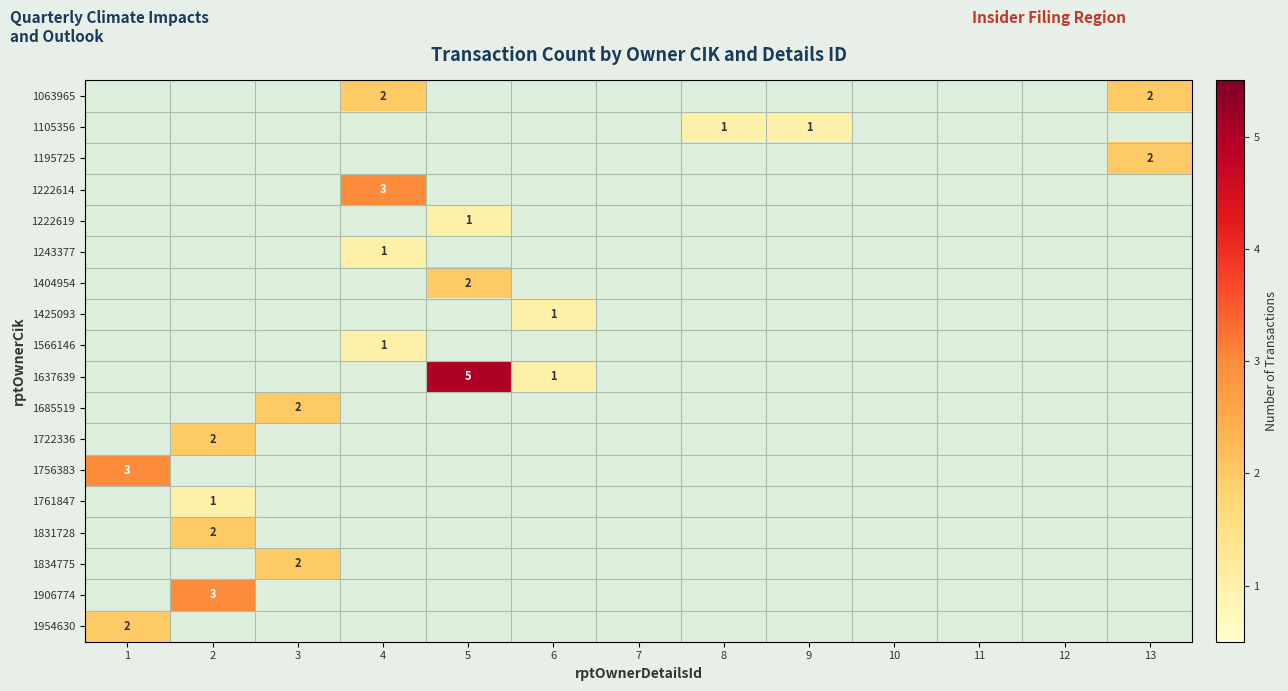

Which series has the widest spread of values?

1637639